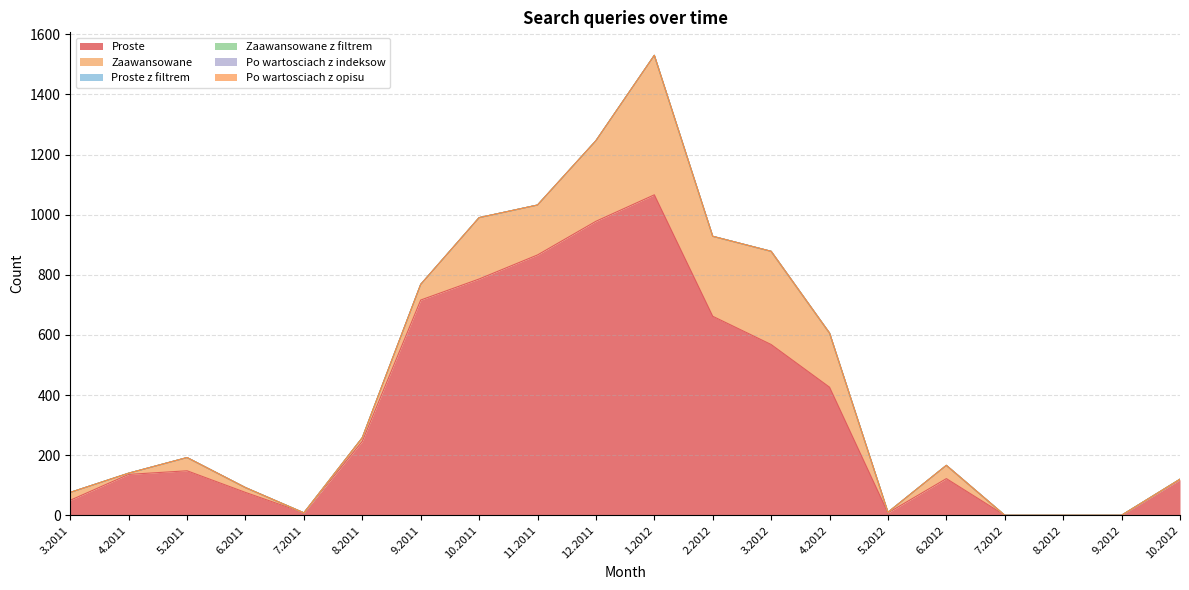

What are all the series names shown in the legend?

Proste, Zaawansowane, Proste z filtrem, Zaawansowane z filtrem, Po wartosciach z indeksow, Po wartosciach z opisu